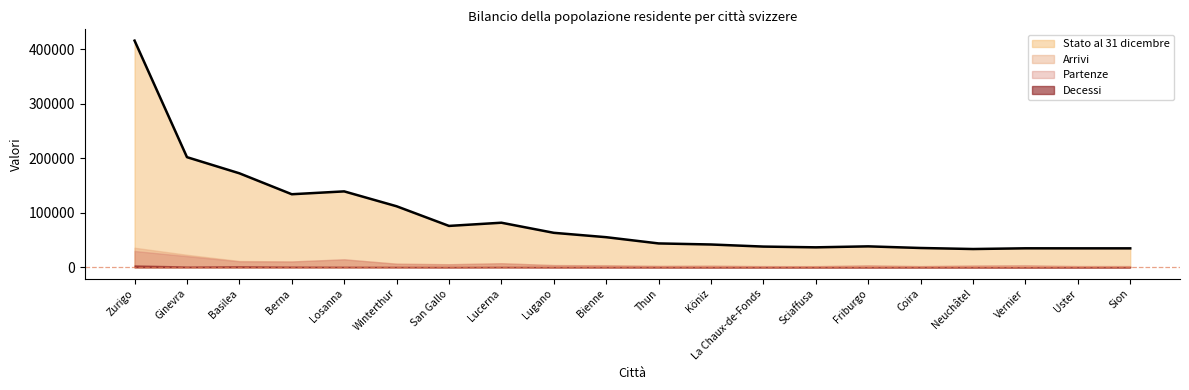

True or false: Arrivi has a value of 2286 at Uster.

True